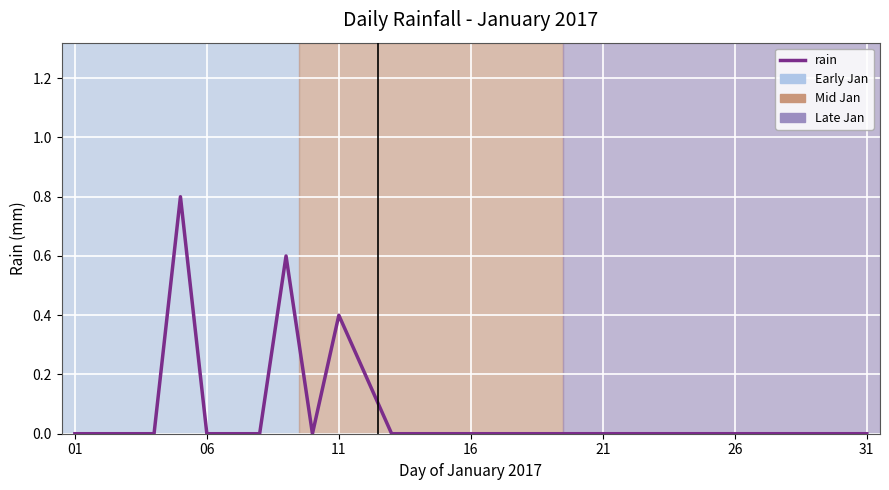

What is the maximum value shown in the chart?

0.8